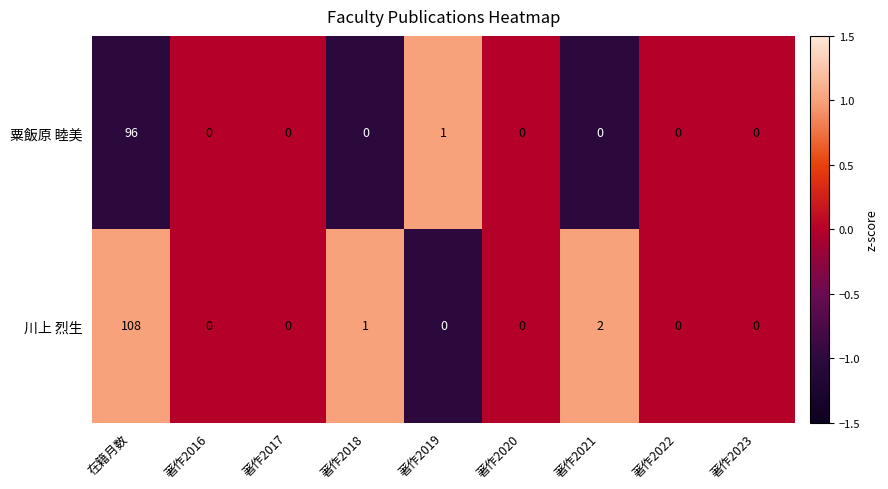

Between 在籍月数 and 著作2019, which series saw the biggest shift?

川上 烈生